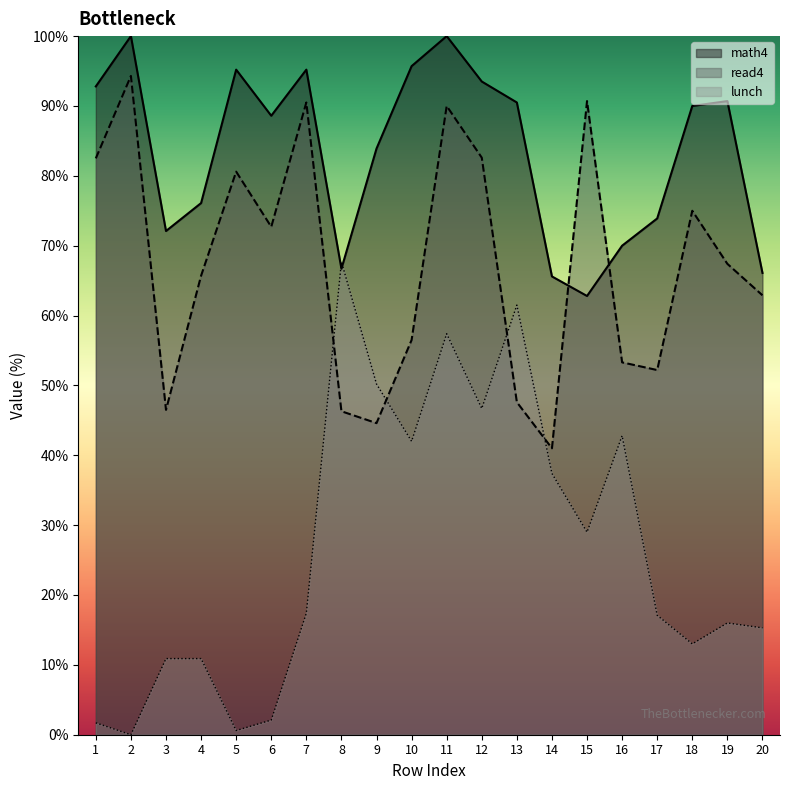

What is the total value across all series at 5?

176.4